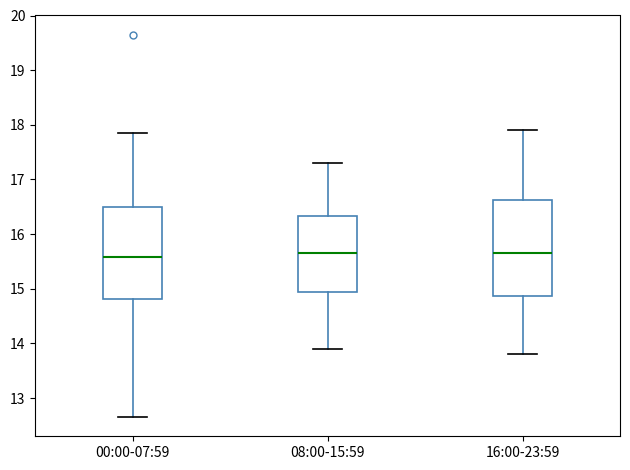

Where does the median line of the box for 08:00-15:59 sit on the y-axis? The values are not printed on the chart, so give them approximately, as read against the axis.

15.7